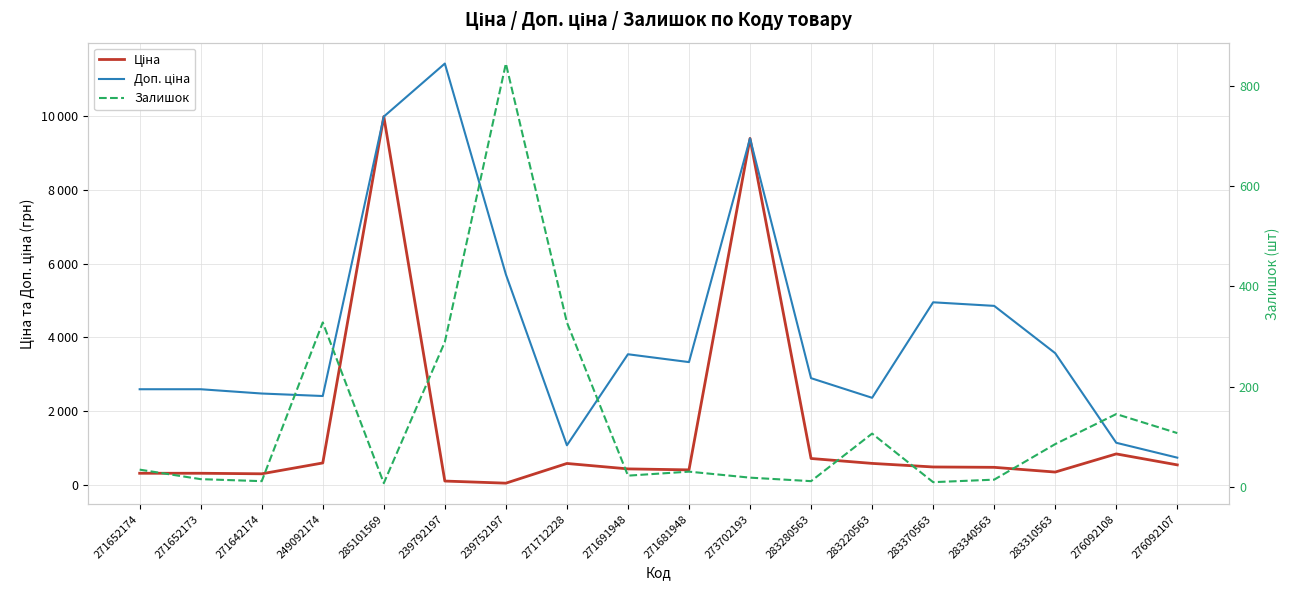

What is the label of the 2nd point from the right?

276092108